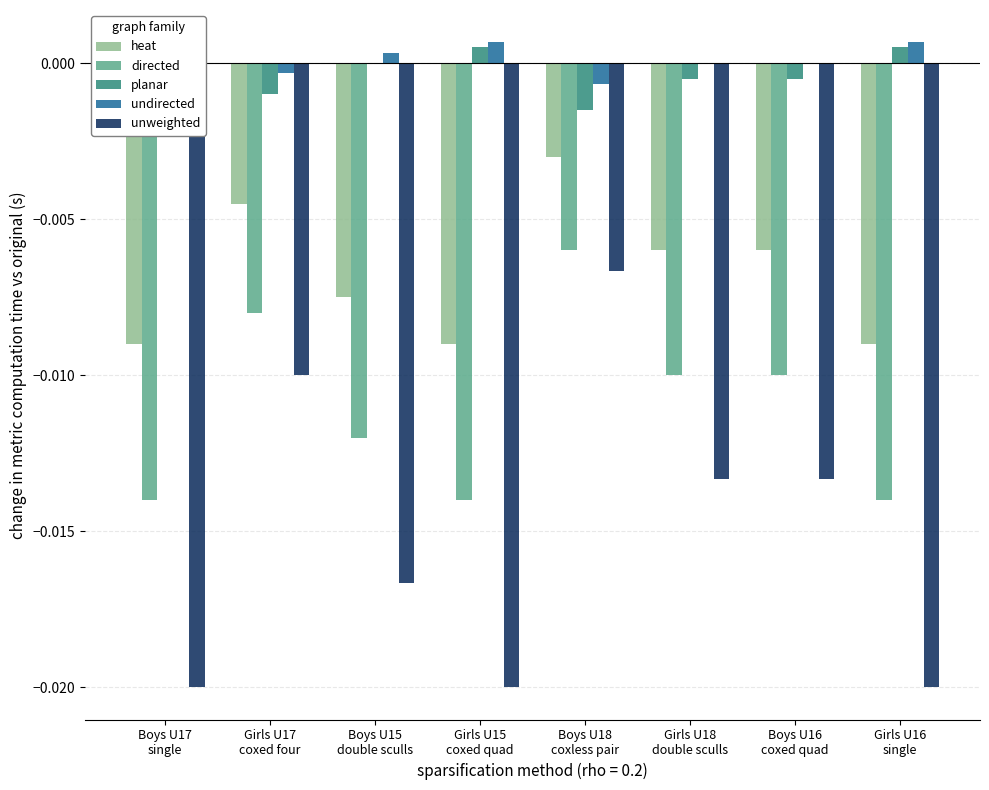

How many bars are there in each group?

5